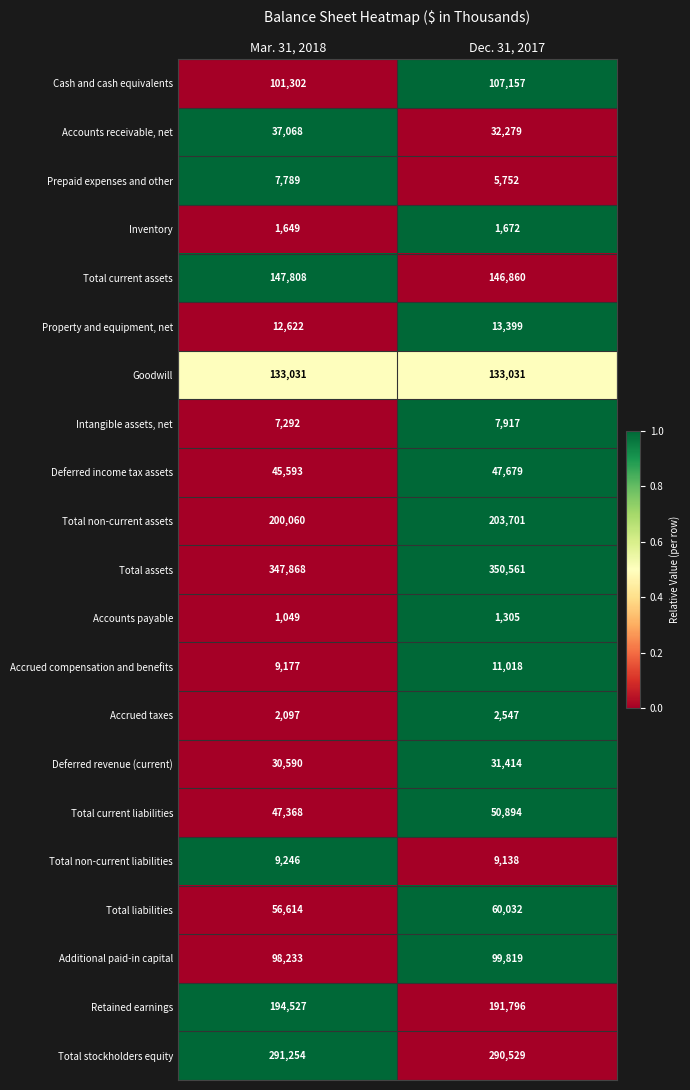

What is the highest value of the Total non-current assets series?

203701